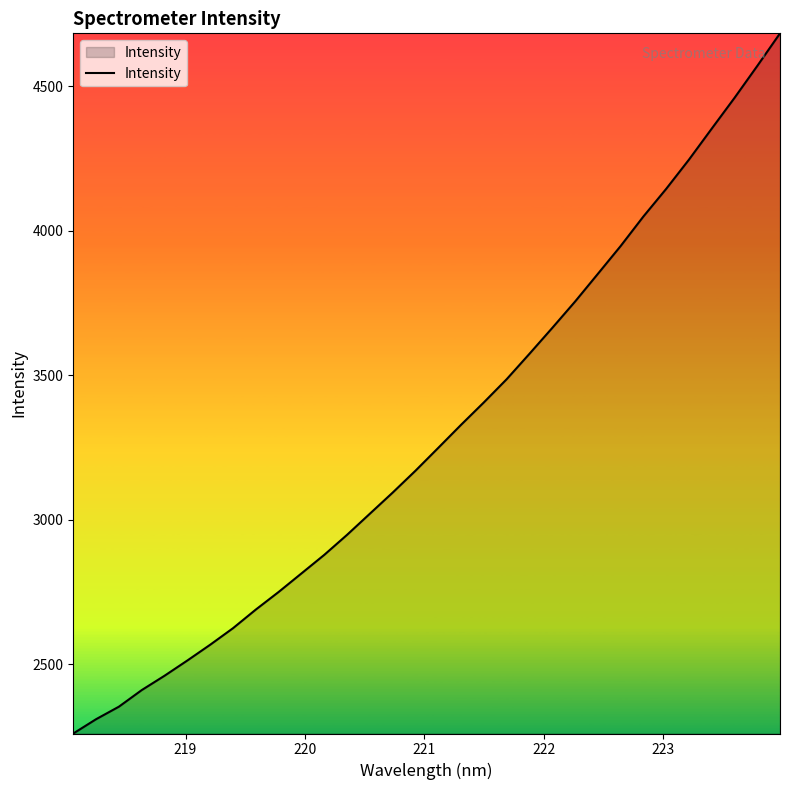

What is the greatest value displayed?

4683.8